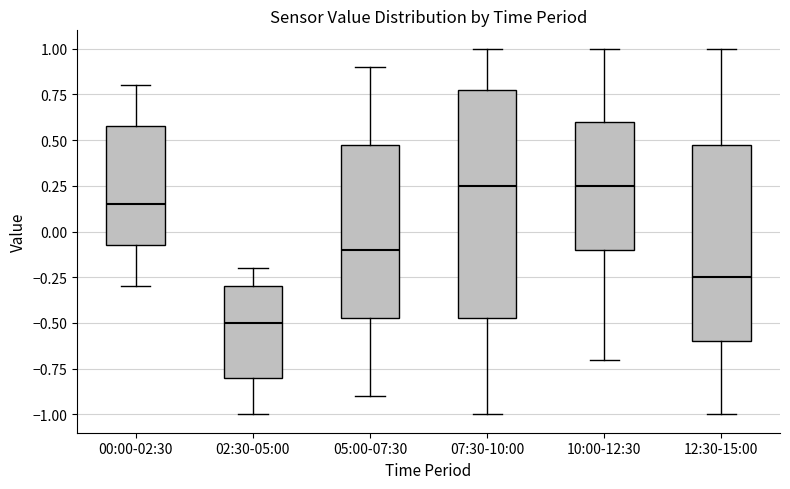

Reading left to right, read every box against the y-axis: the position of its median line, the range the box covers, and the ends of its whiskers. The values are not printed on the chart, so give them approximately, as read against the axis.

00:00-02:30: median 0.15, box -0.05 to 0.60, whiskers -0.30 to 0.80
02:30-05:00: median -0.50, box -0.80 to -0.30, whiskers -1.00 to -0.20
05:00-07:30: median -0.10, box -0.45 to 0.50, whiskers -0.90 to 0.90
07:30-10:00: median 0.25, box -0.45 to 0.80, whiskers -1.00 to 1.00
10:00-12:30: median 0.25, box -0.10 to 0.60, whiskers -0.70 to 1.00
12:30-15:00: median -0.25, box -0.60 to 0.50, whiskers -1.00 to 1.00